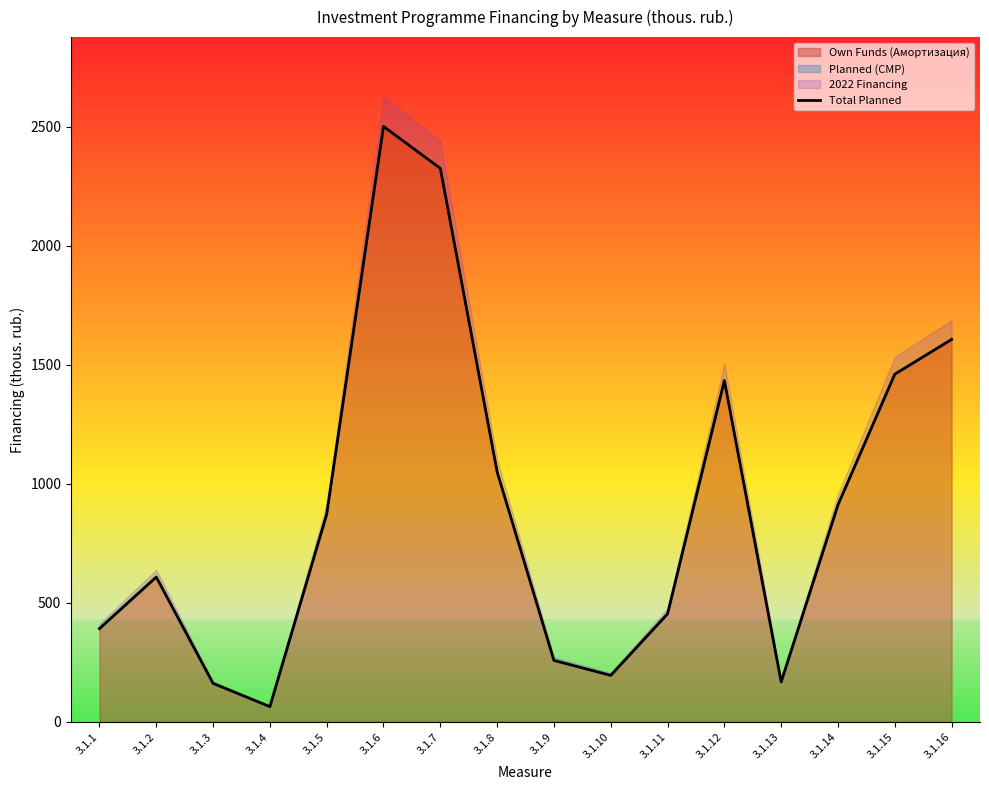

How many values exceed 871?

8